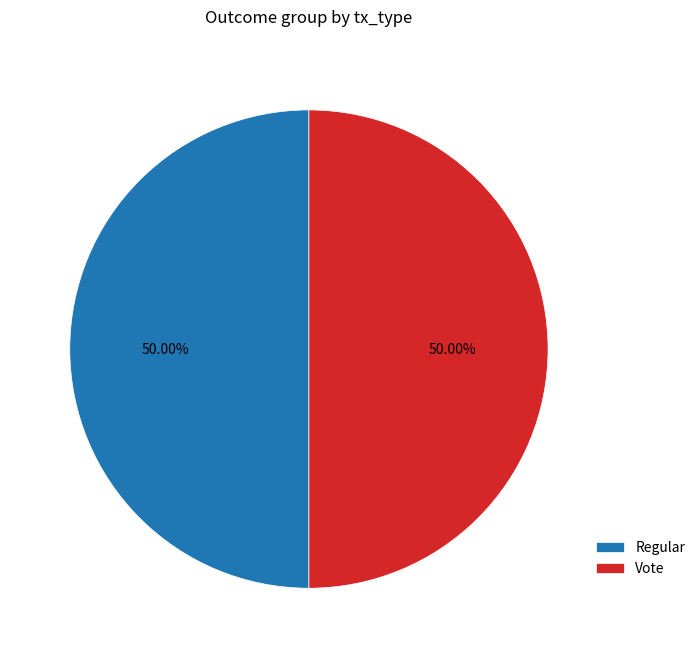

Combined, what portion of the pie is Regular and Vote?

100.0%